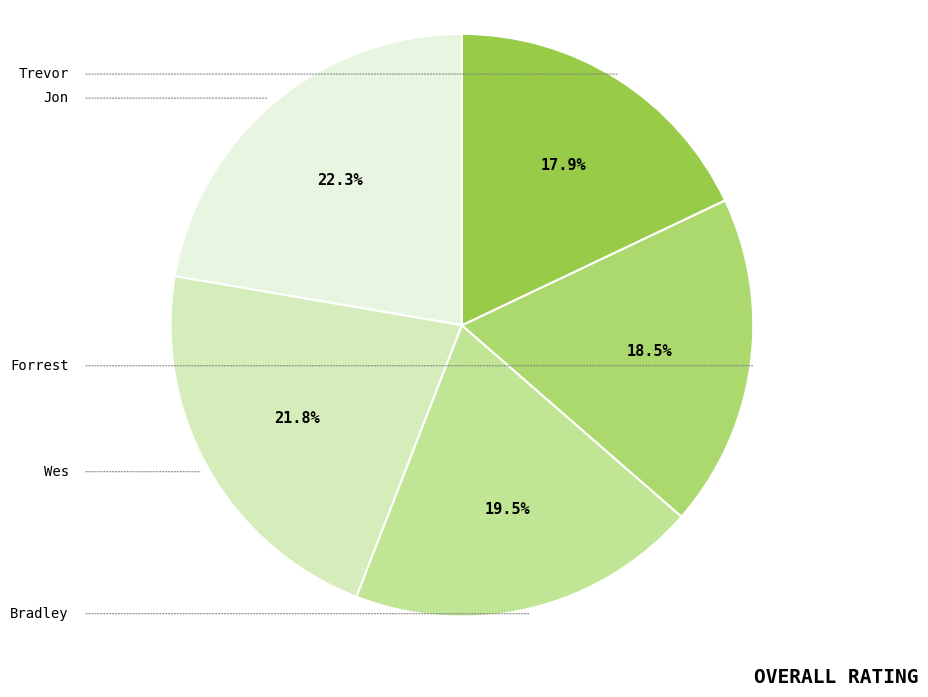

To the nearest percent, what percentage of the pie is Wes?

22%